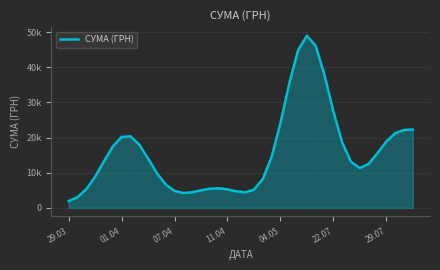

What is the difference between the maximum and minimum values?

47001.4